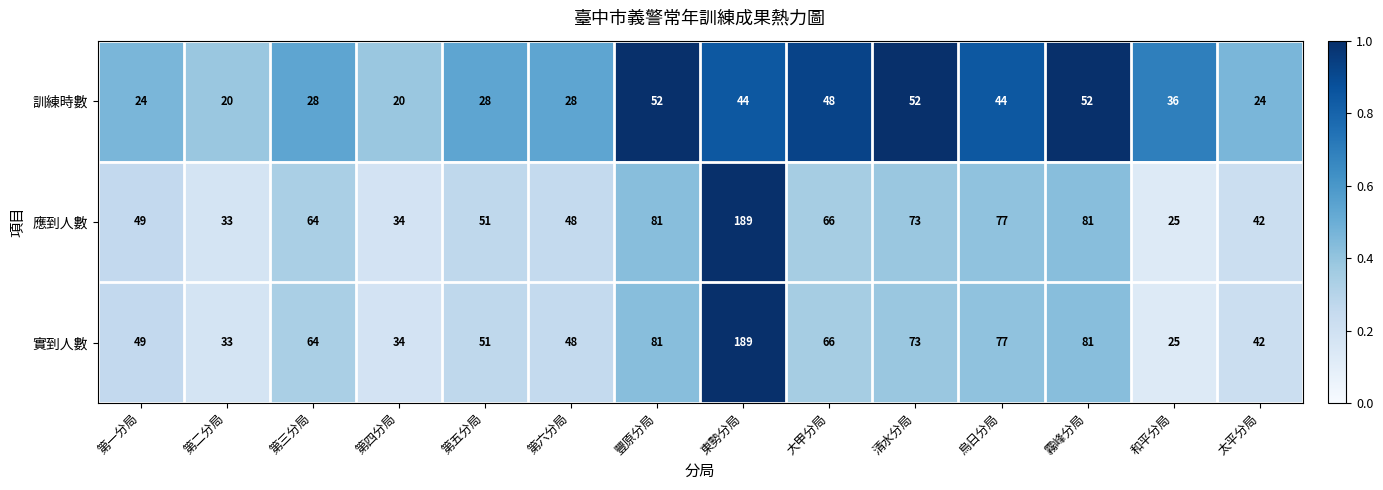

Read the 應到人數 value at 第三分局, to the nearest 50.

50